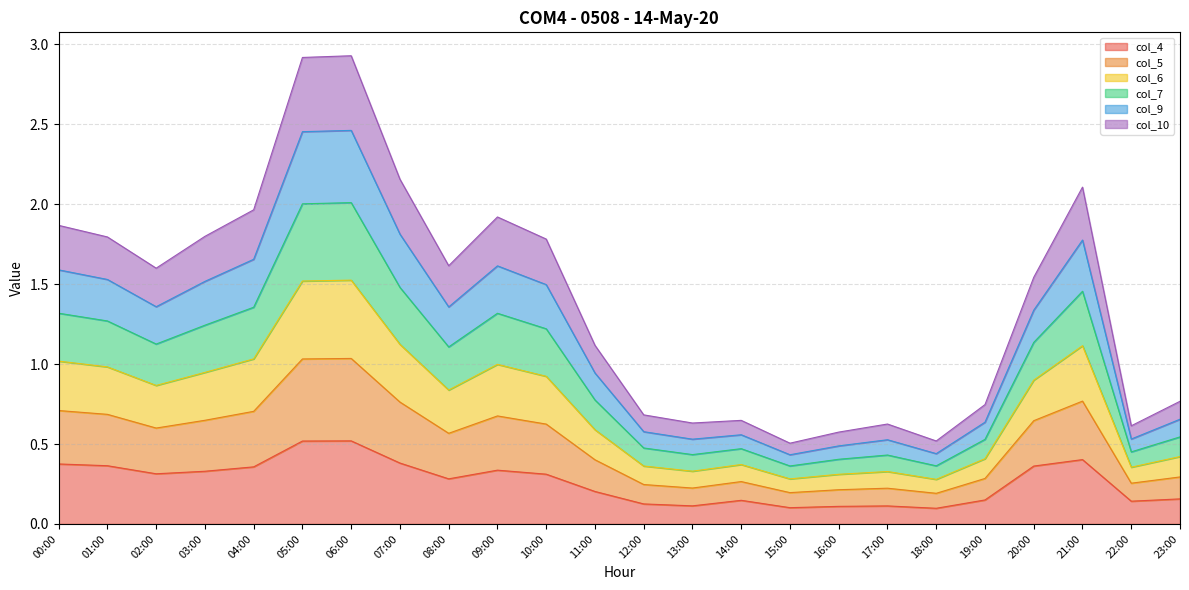

How many lines are shown in the chart?

6